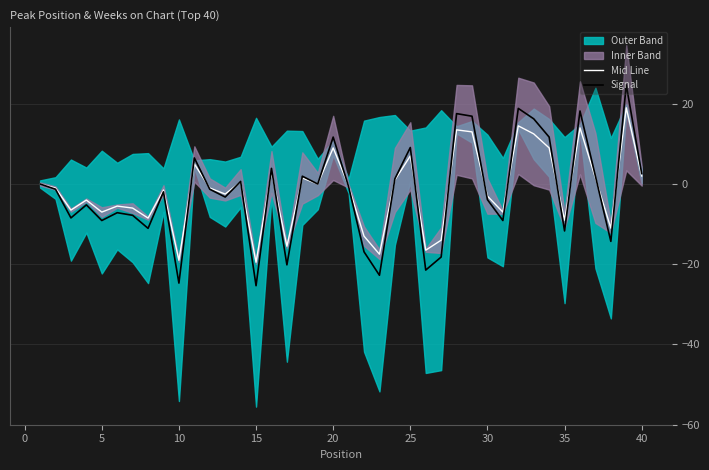

What is the maximum value for Signal?

24.7